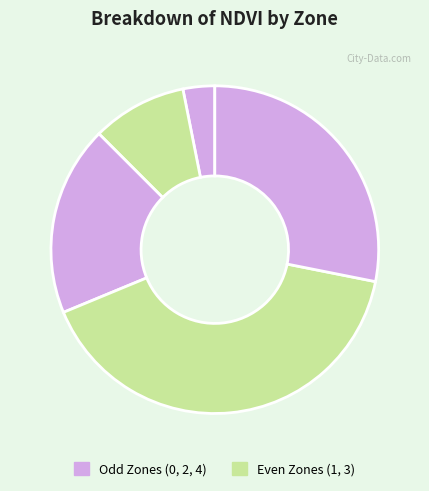

To the nearest percent, what is the difference between the largest and smallest slice percentages?

38%